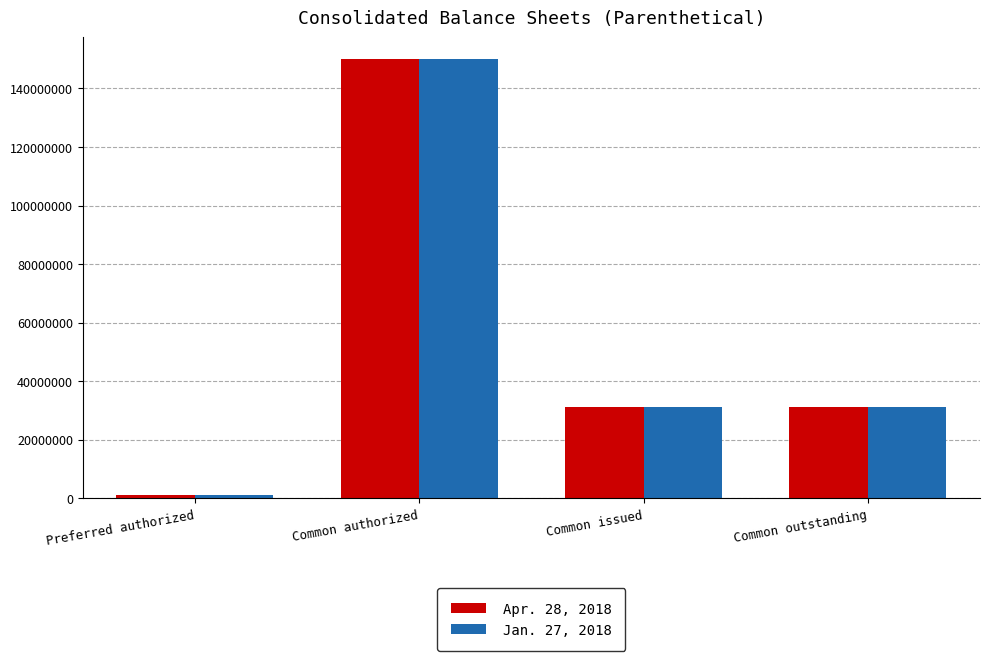

What is the maximum value for Jan. 27, 2018?

150000000